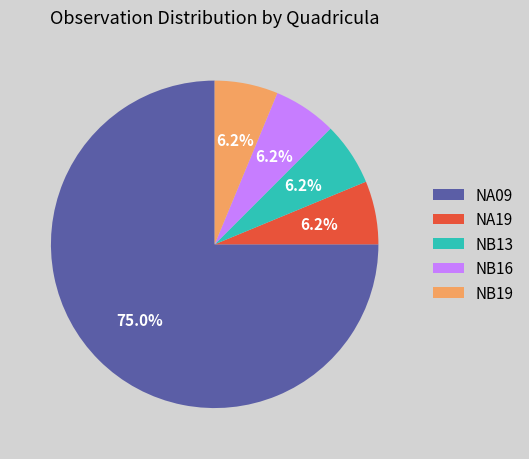

Do NA09 and NB13 together represent more than half of the pie?

Yes